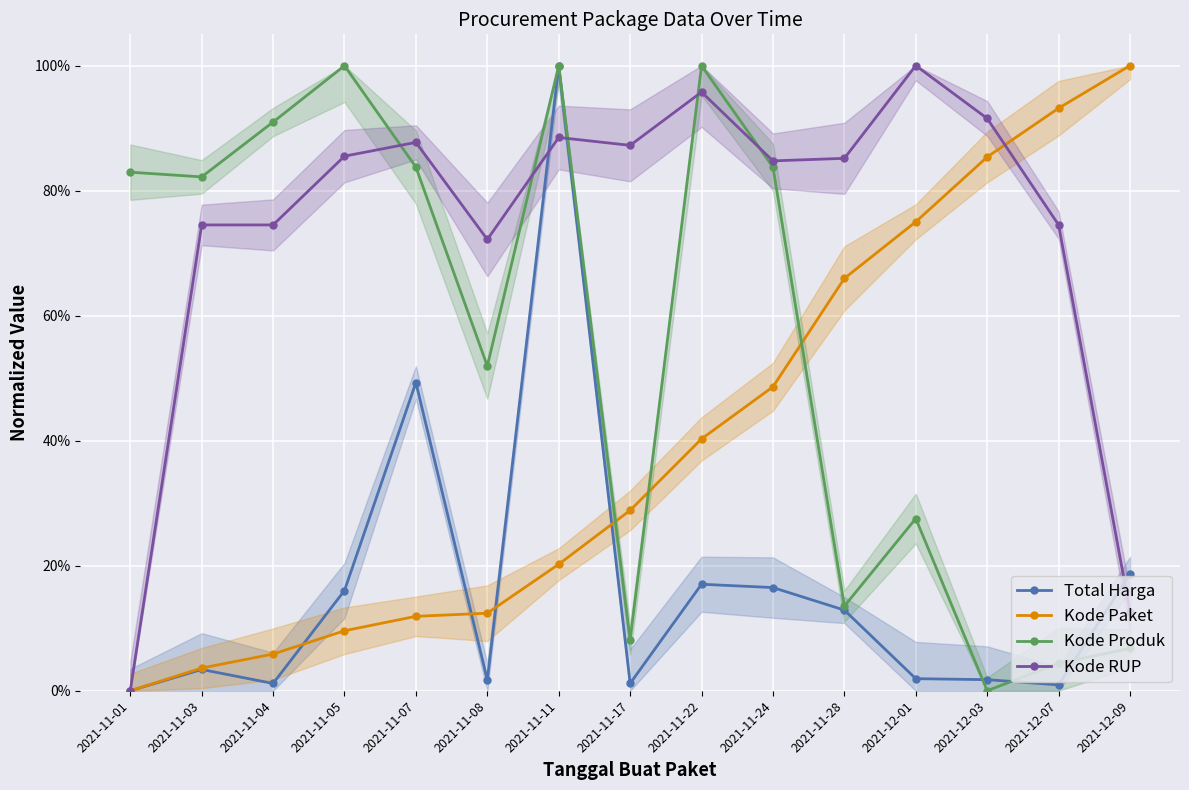

What is the average value of the Total Harga series?

0.2